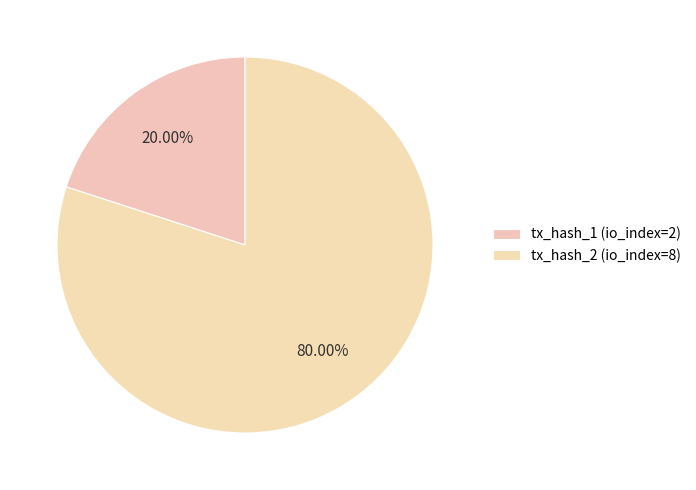

To the nearest percent, what is the average slice percentage?

50%